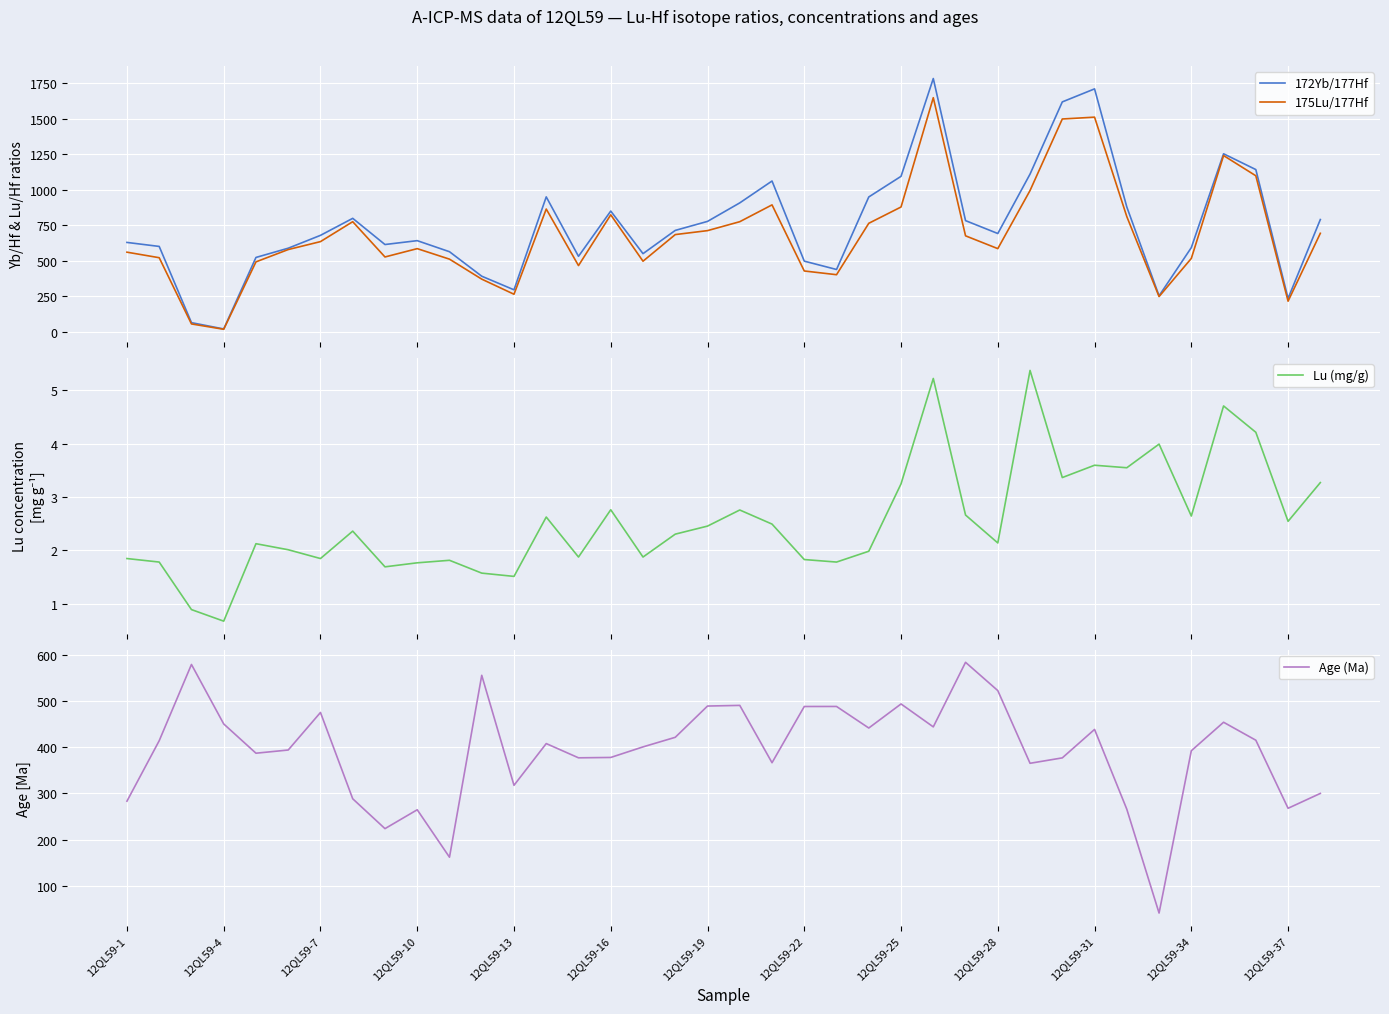

How many interior local peaks does the 175Lu/177Hf series have?

8